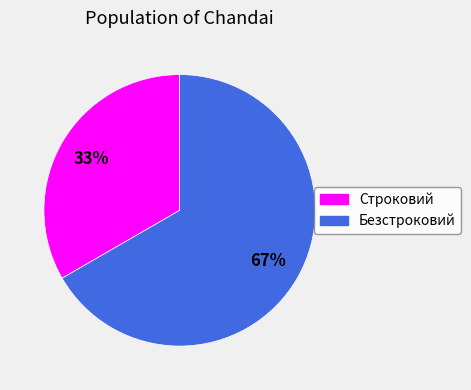

To the nearest percent, what percentage of the pie is Безстроковий?

67%